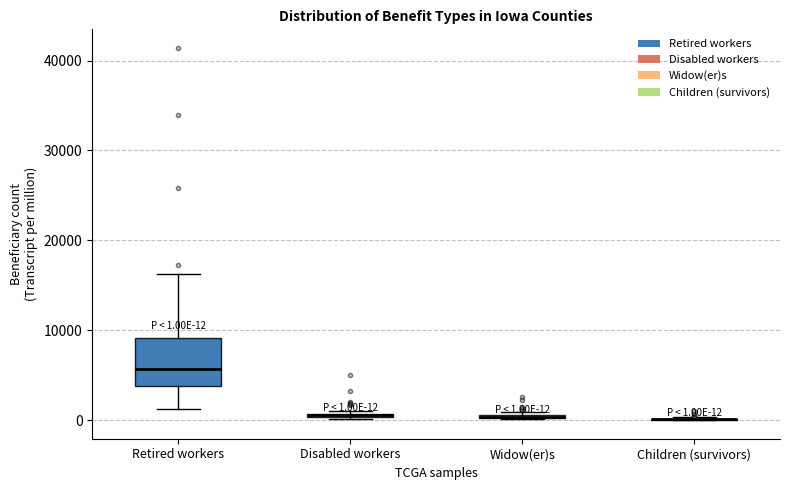

Comparing the boxes themselves (not the whiskers), which one is the tallest?

Retired workers